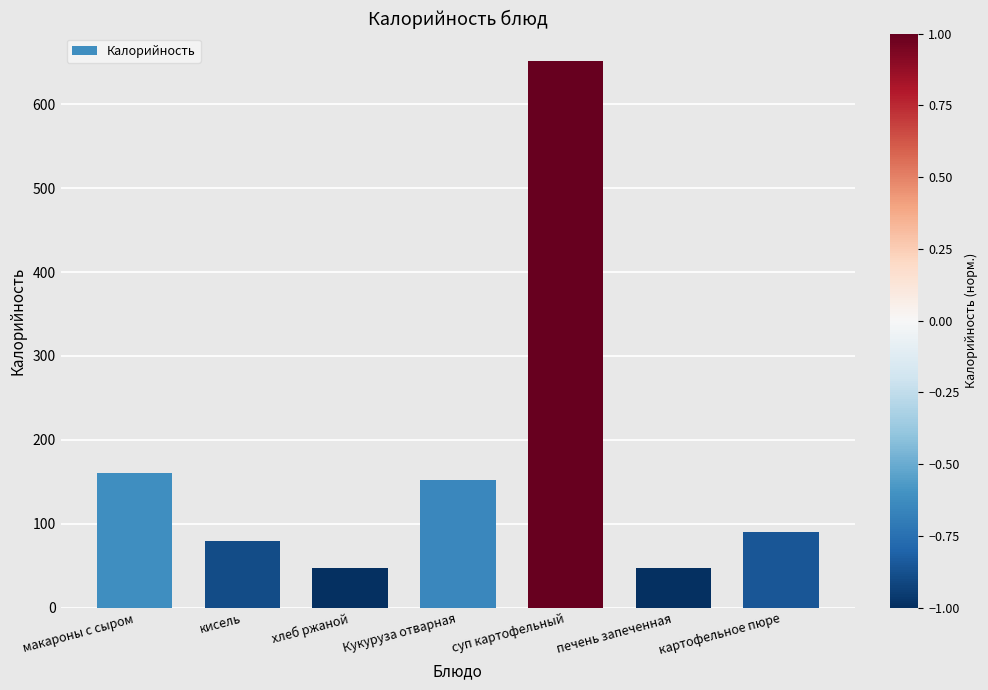

What is the change in value from макароны с сыром to суп картофельный?

+490.5